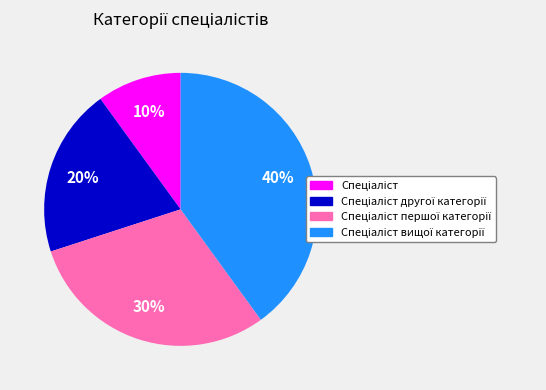

To the nearest percent, what is the average slice percentage?

25%